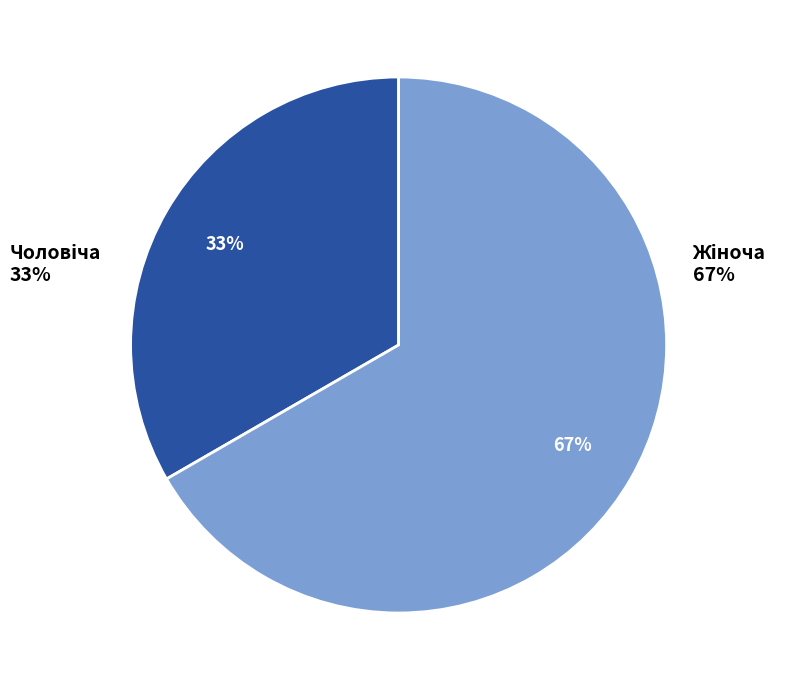

To the nearest percent, what is the average slice percentage?

50%